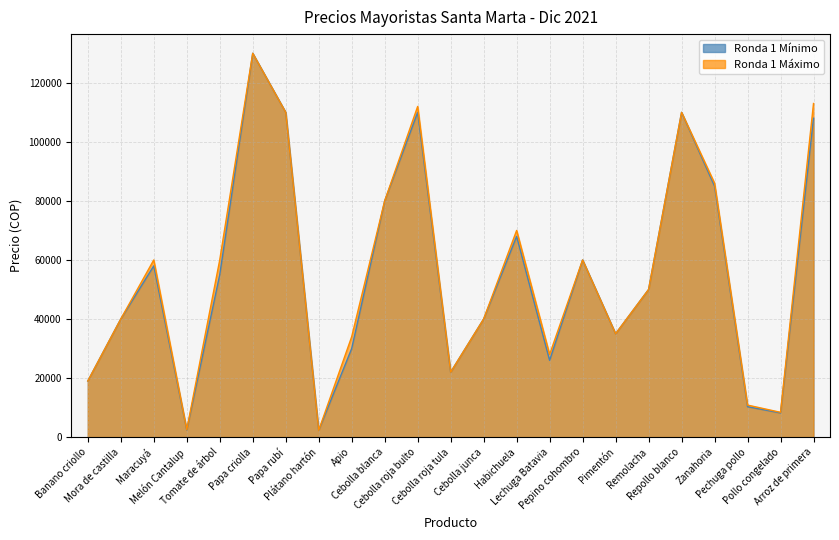

True or false: Ronda 1 Máximo has more than 2 interior local peaks.

True